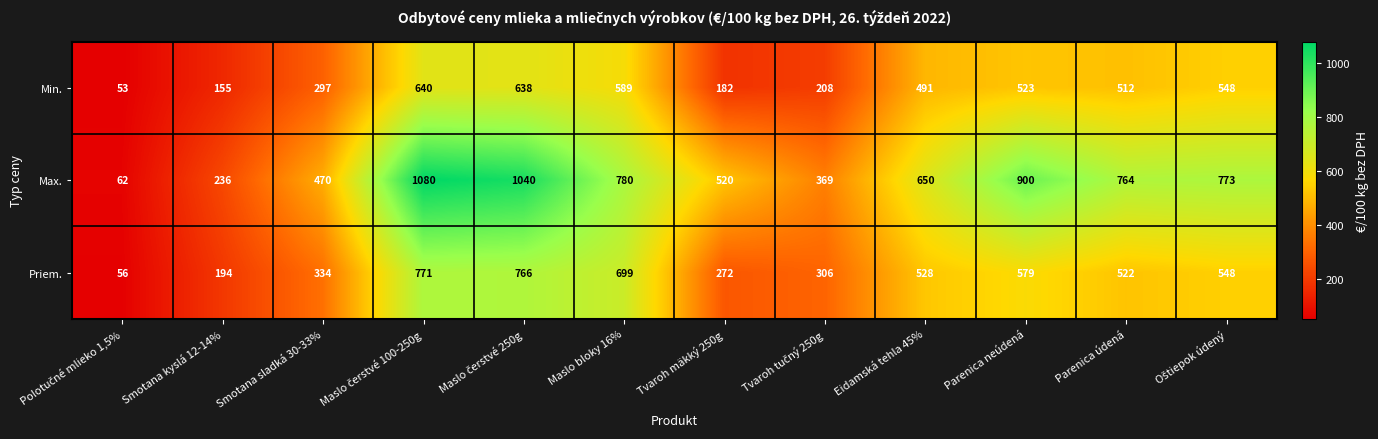

Is it true that Max. equals 236 at Smotana kyslá 12-14%?

True